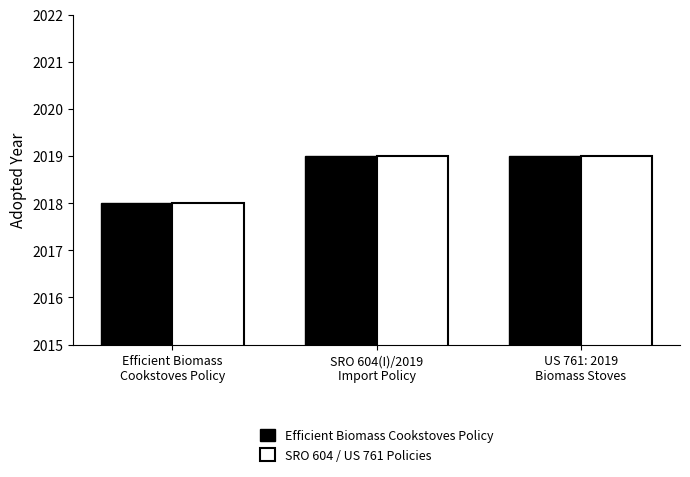

Where is Efficient Biomass Cookstoves Policy nearest to the value 2018?

Efficient Biomass
Cookstoves Policy